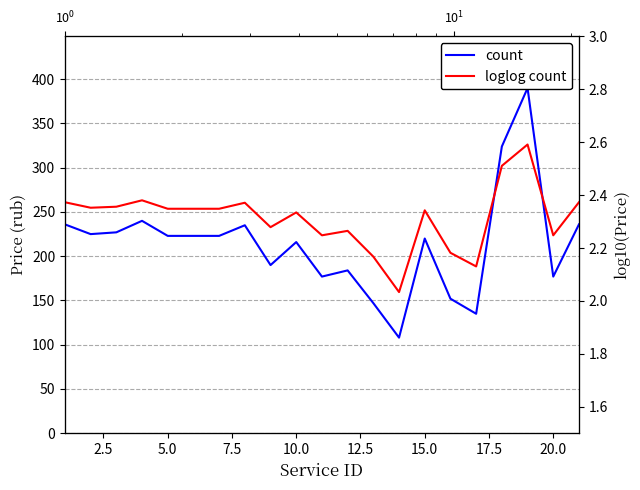

What is the greatest value displayed?

390.0